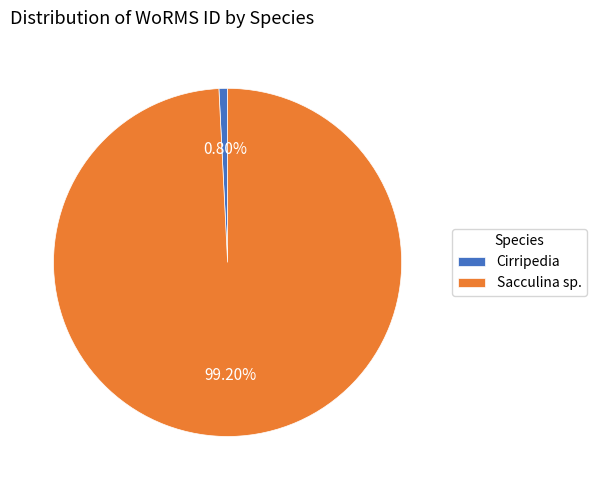

How many slices are in this pie chart?

2